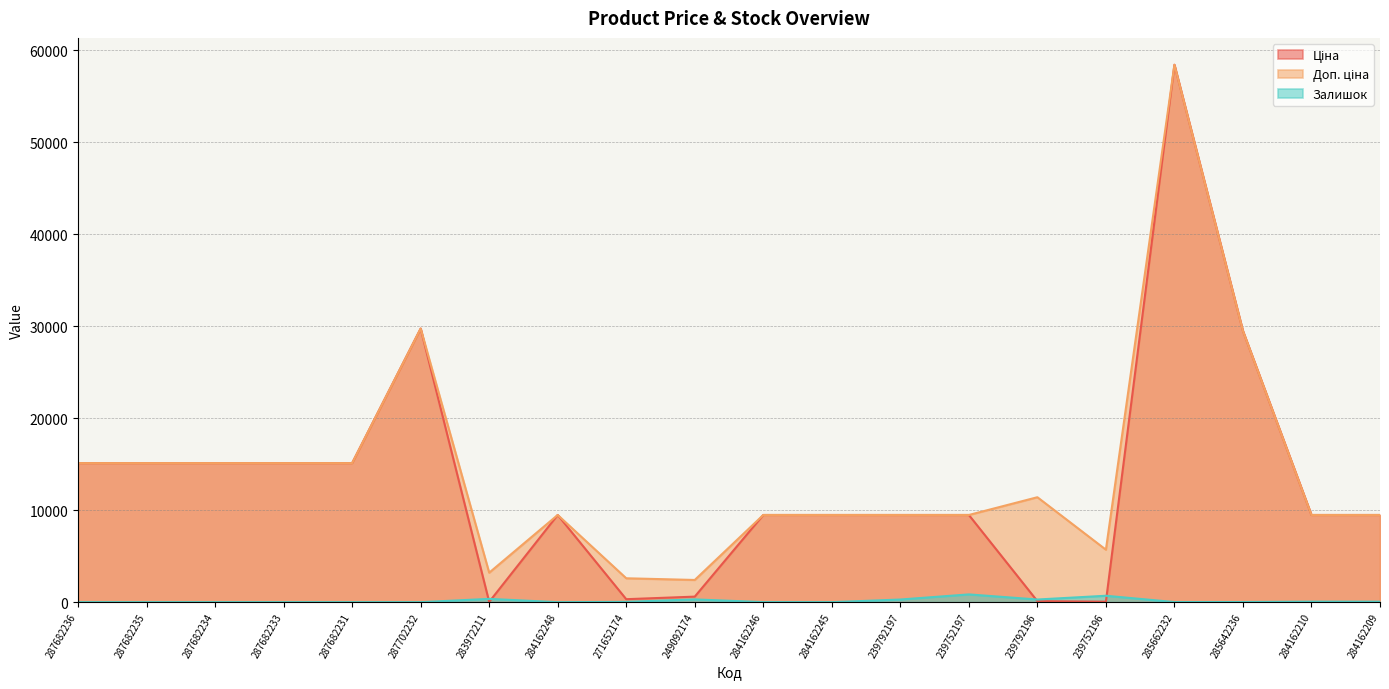

What is the average value of the Ціна series?

13037.9